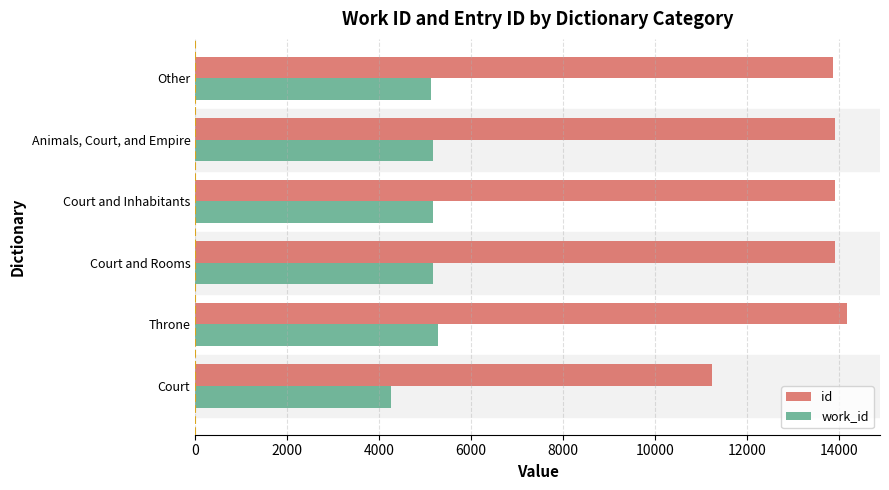

The work_id series shows 2074.2 at Court and Rooms. True or false?

False